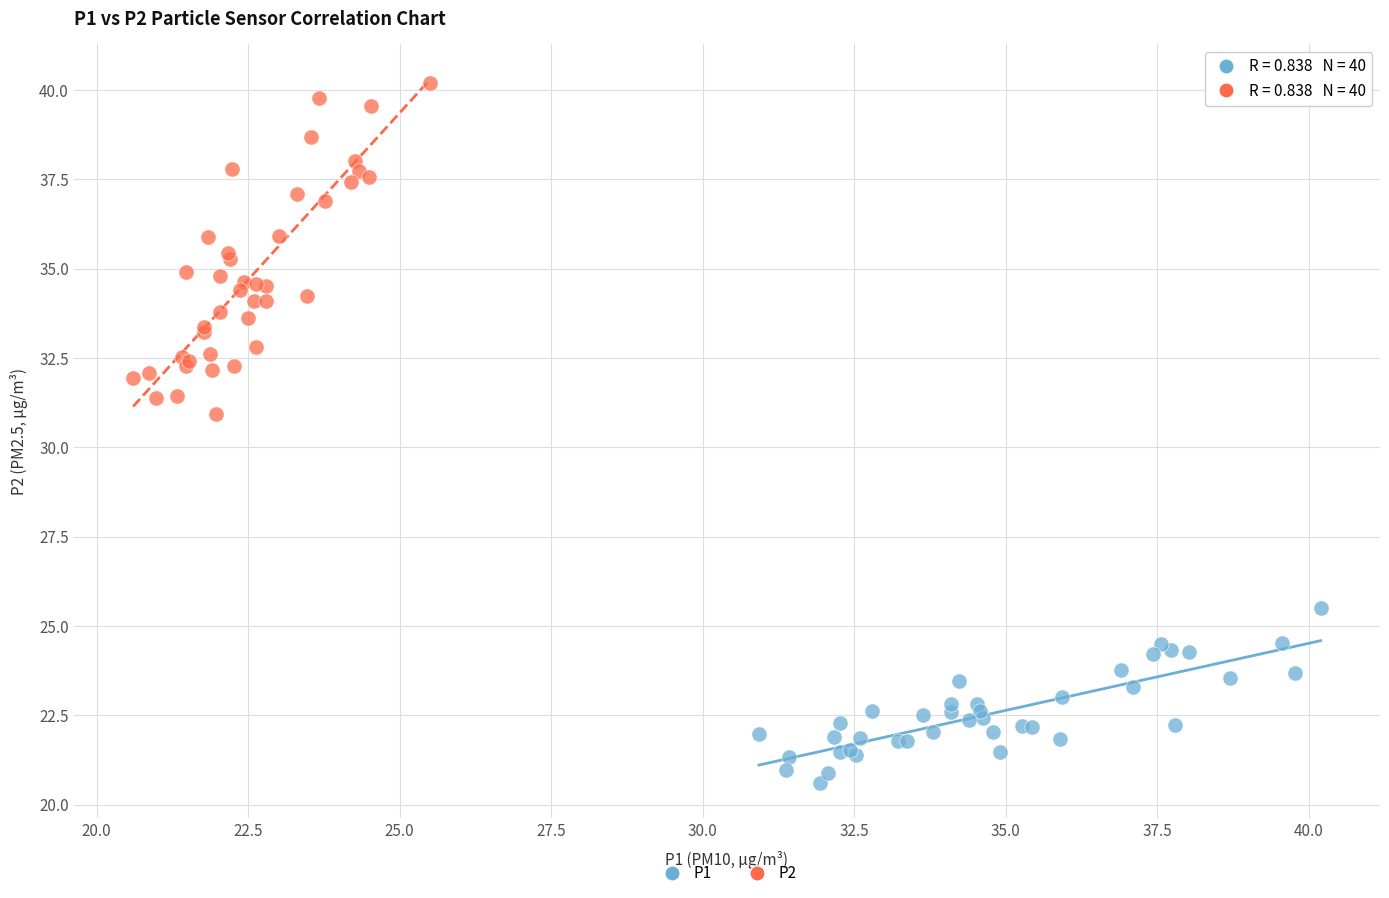

Which series has the largest Y range (max minus min)?

P2